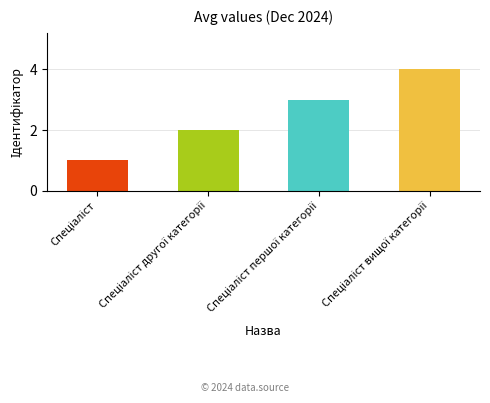

The value at Спеціаліст вищої категорії is 4. True or false?

True